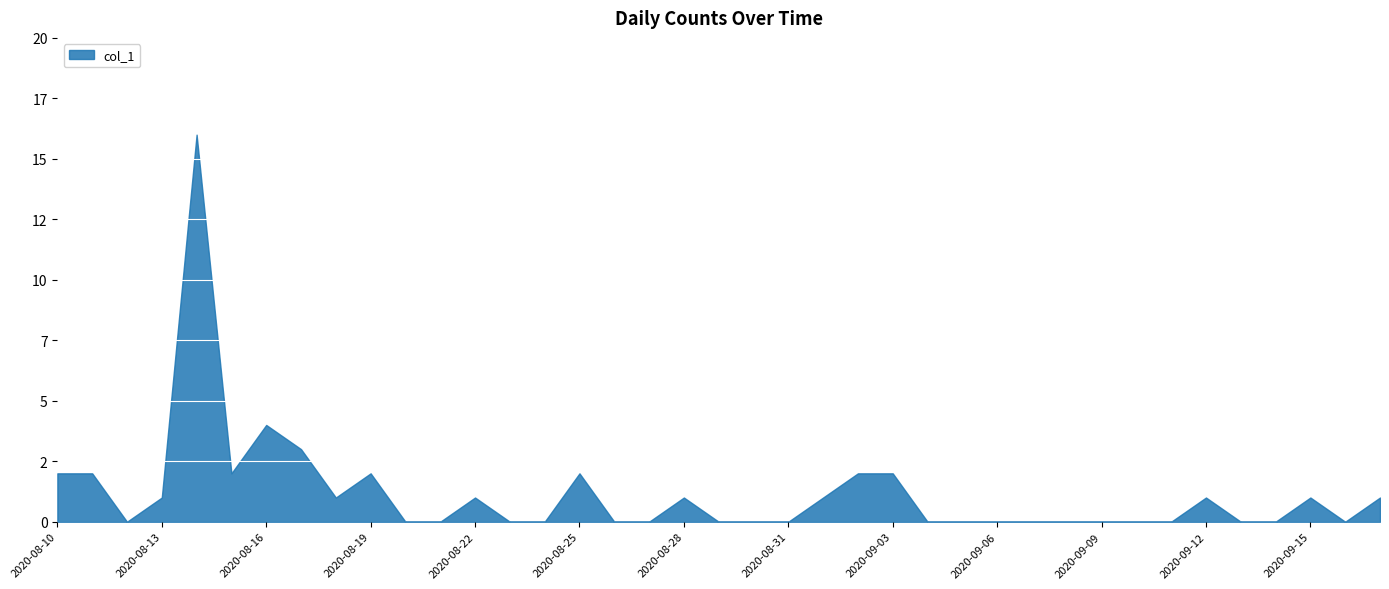

Count the number of values greater than 0.

18